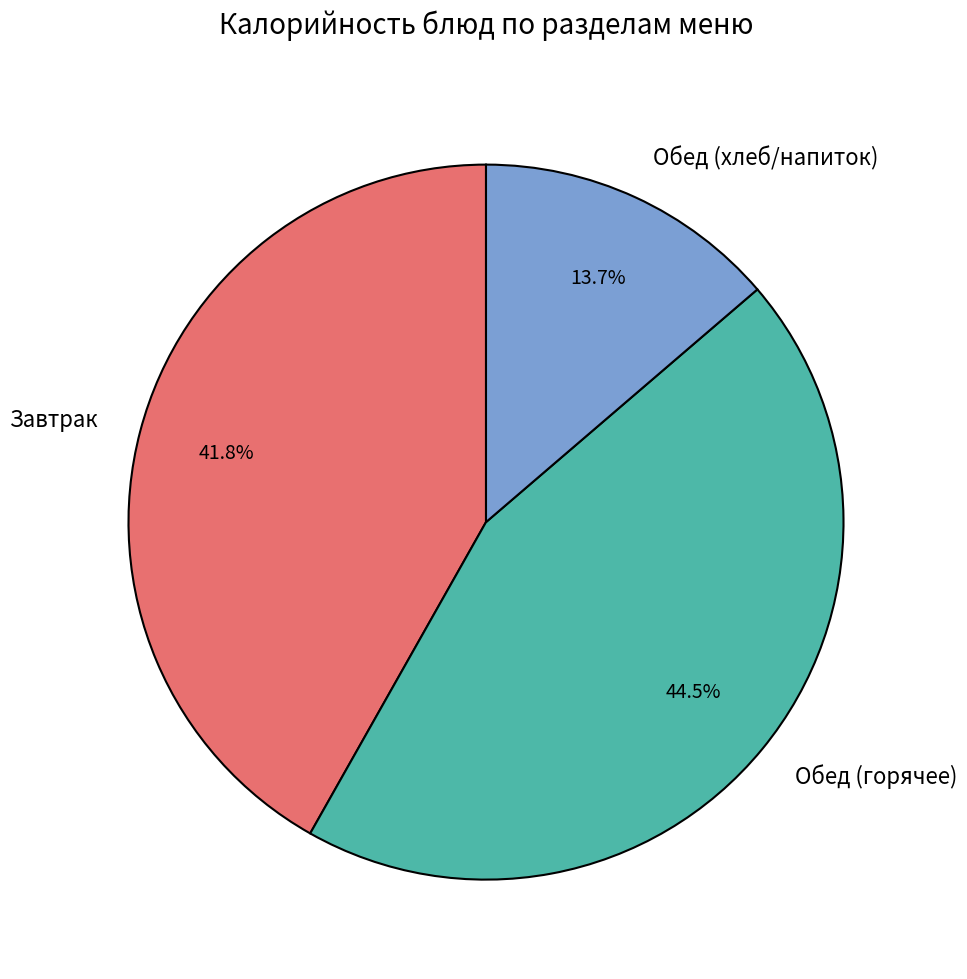

Rank the categories by value from lowest to highest.

Обед (хлеб/напиток), Завтрак, Обед (горячее)